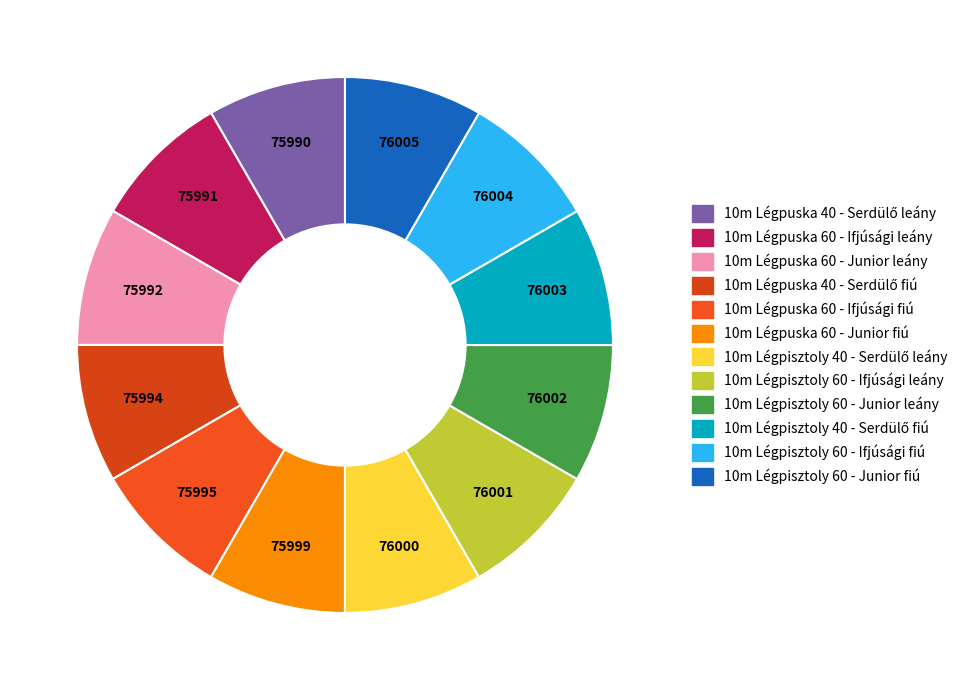

Does 10m Légpisztoly 60 - Ifjúsági leány account for over 50% of the chart?

No